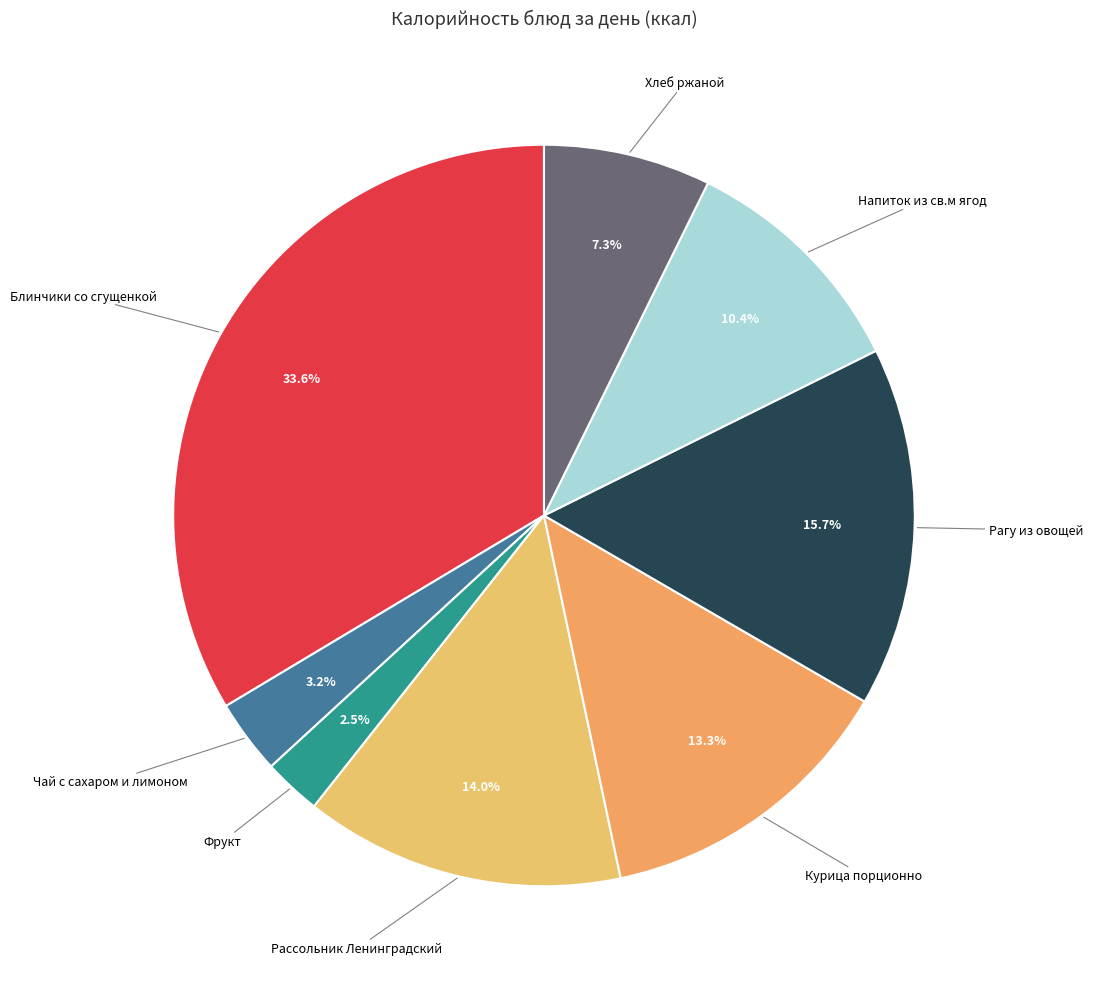

To the nearest percent, what is the difference between the largest and smallest slice percentages?

31%